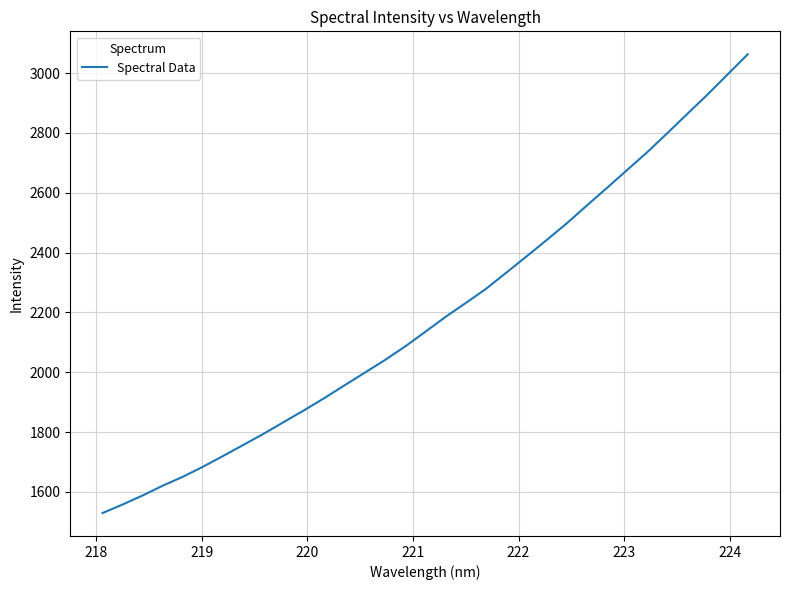

What is the difference between the maximum and minimum values?

1533.1